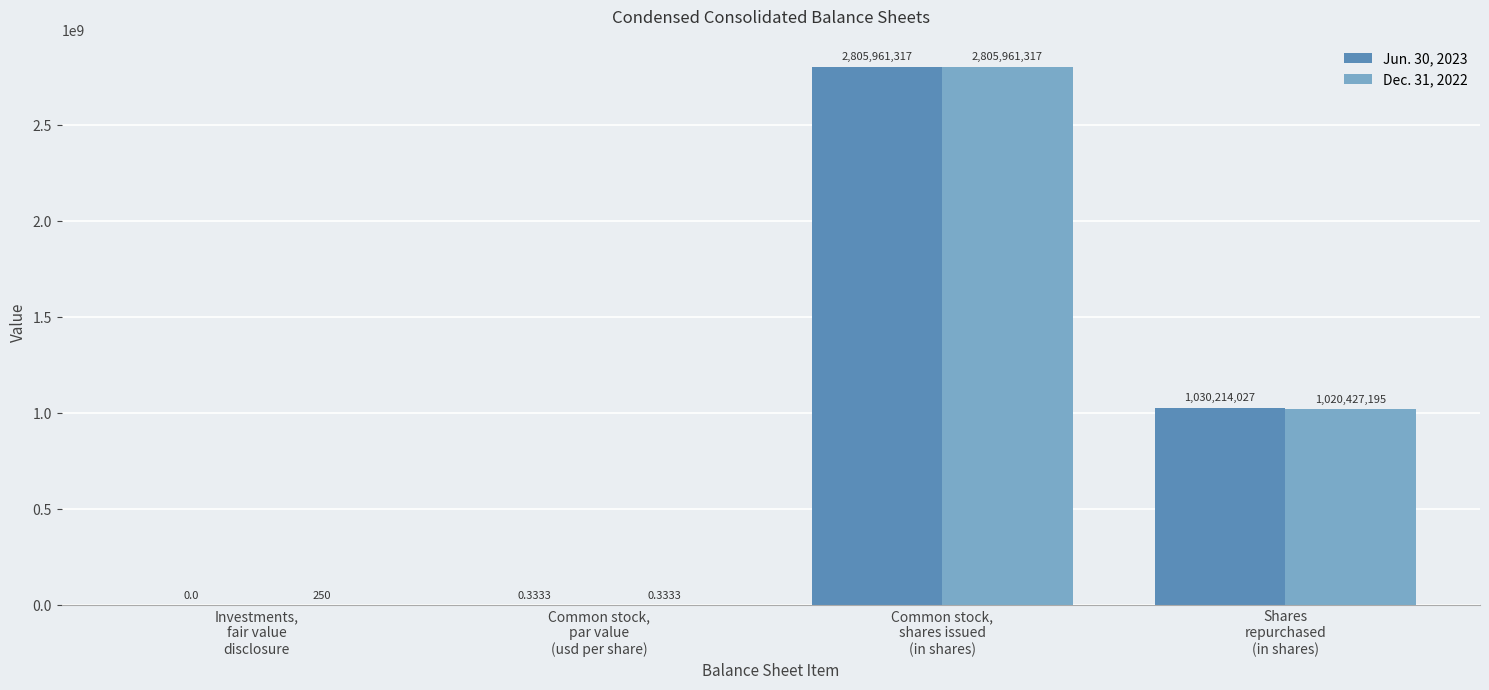

Which series has the largest total across all categories?

Jun. 30, 2023